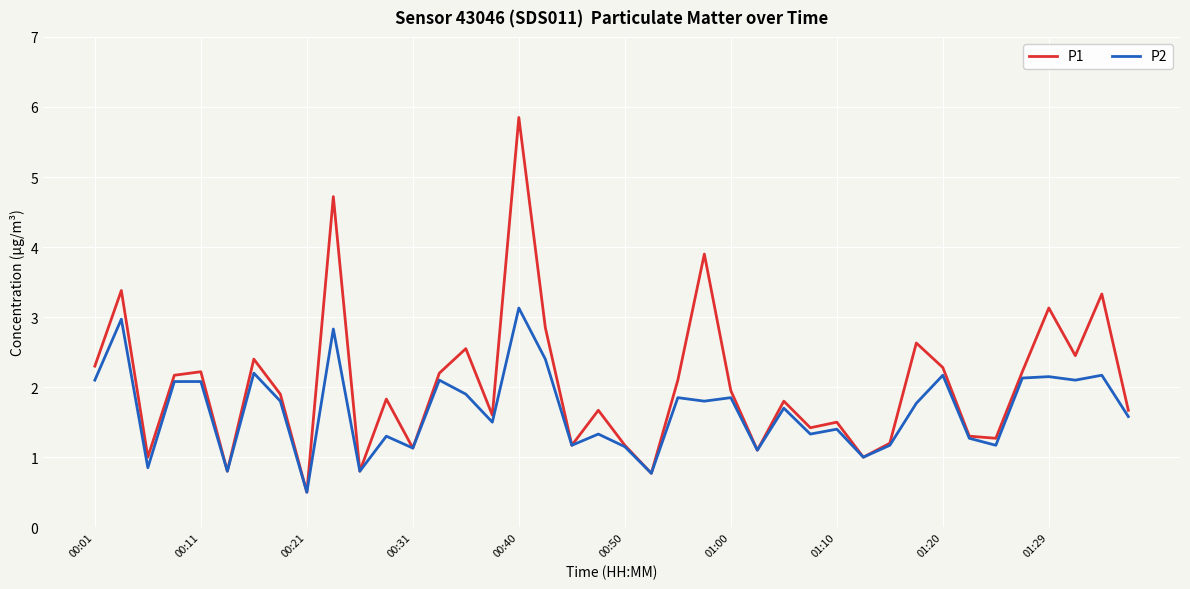

List the series in order of their overall mean, highest first.

P1, P2